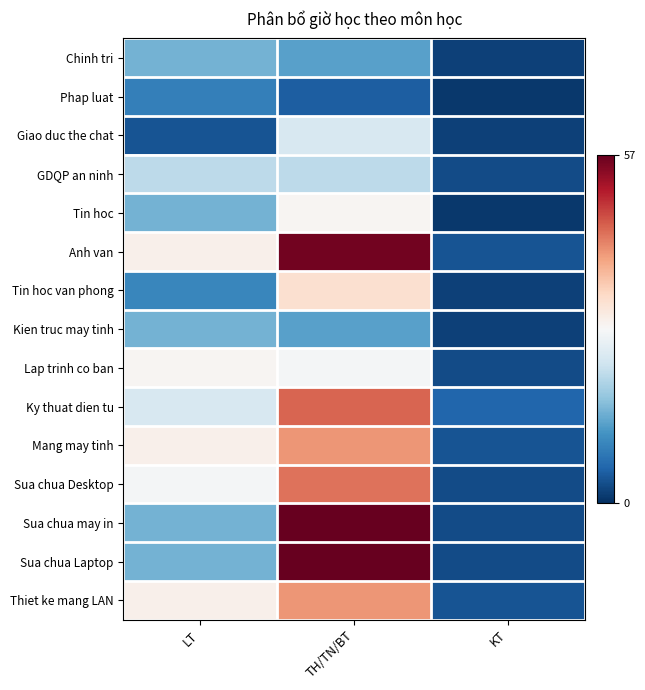

Which has a higher value, TH/TN/BT or LT?

LT